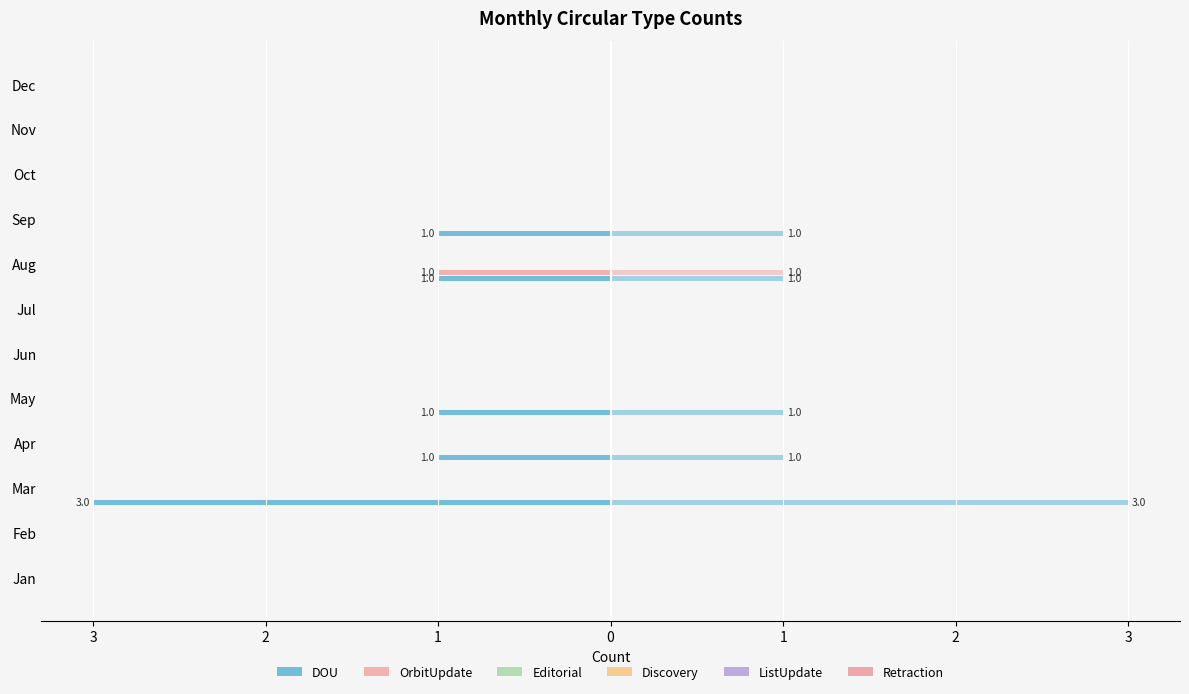

Which series has the largest range (max minus min)?

DOU